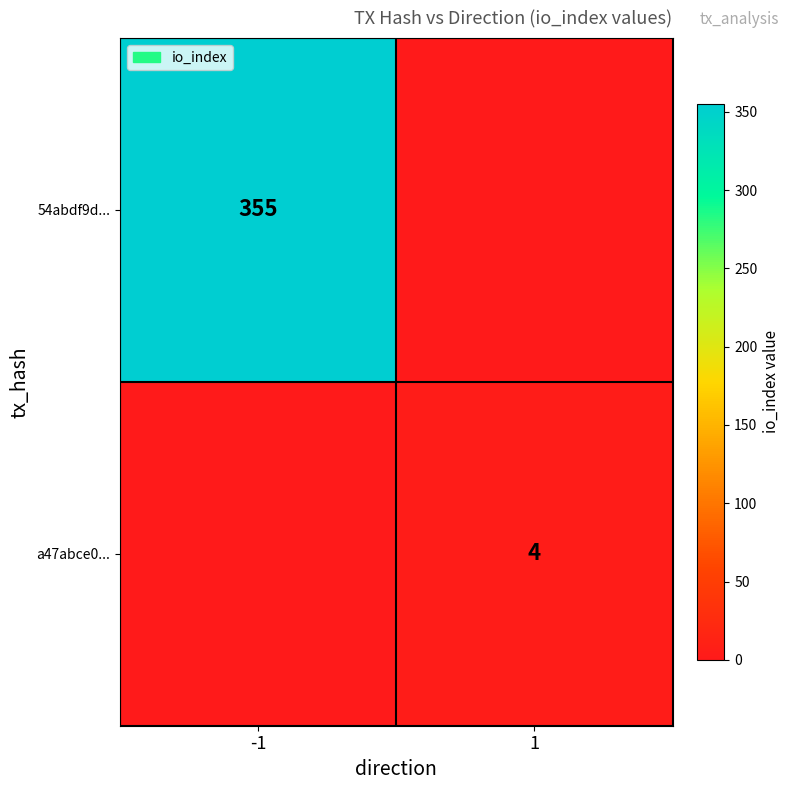

The 54abdf9d... series shows 355 at -1. True or false?

True